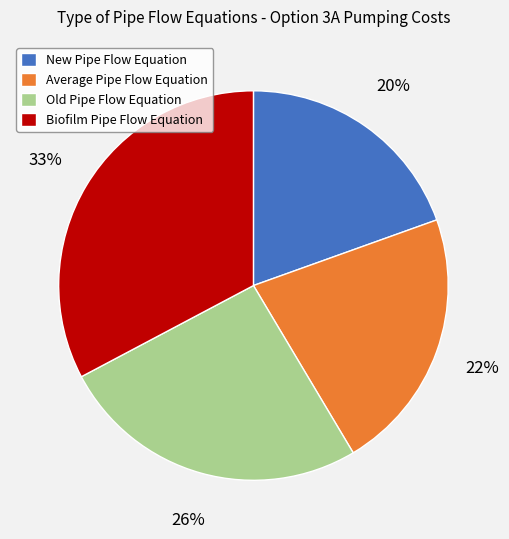

The Old Pipe Flow Equation slice represents 15% of the pie. True or false?

False